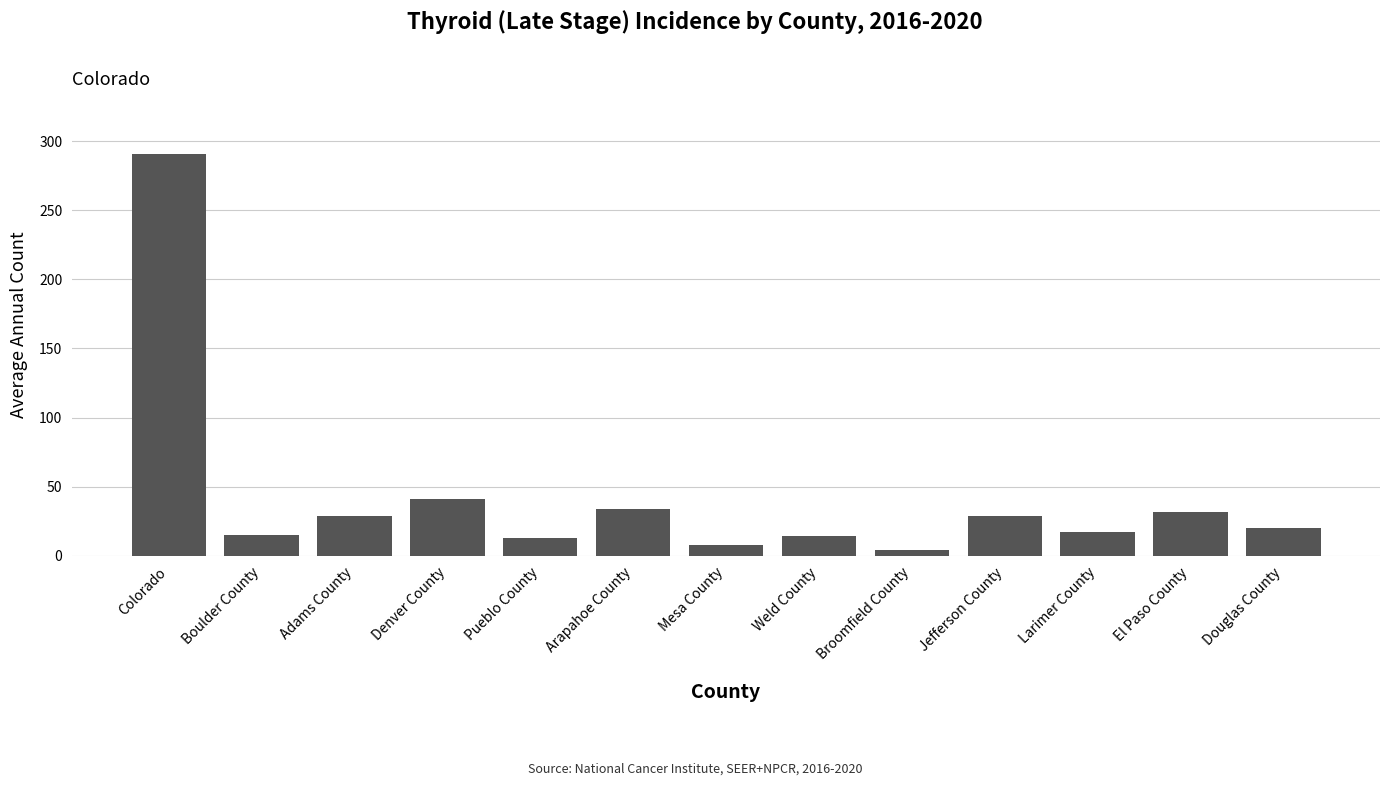

What is the minimum value shown in the chart?

4